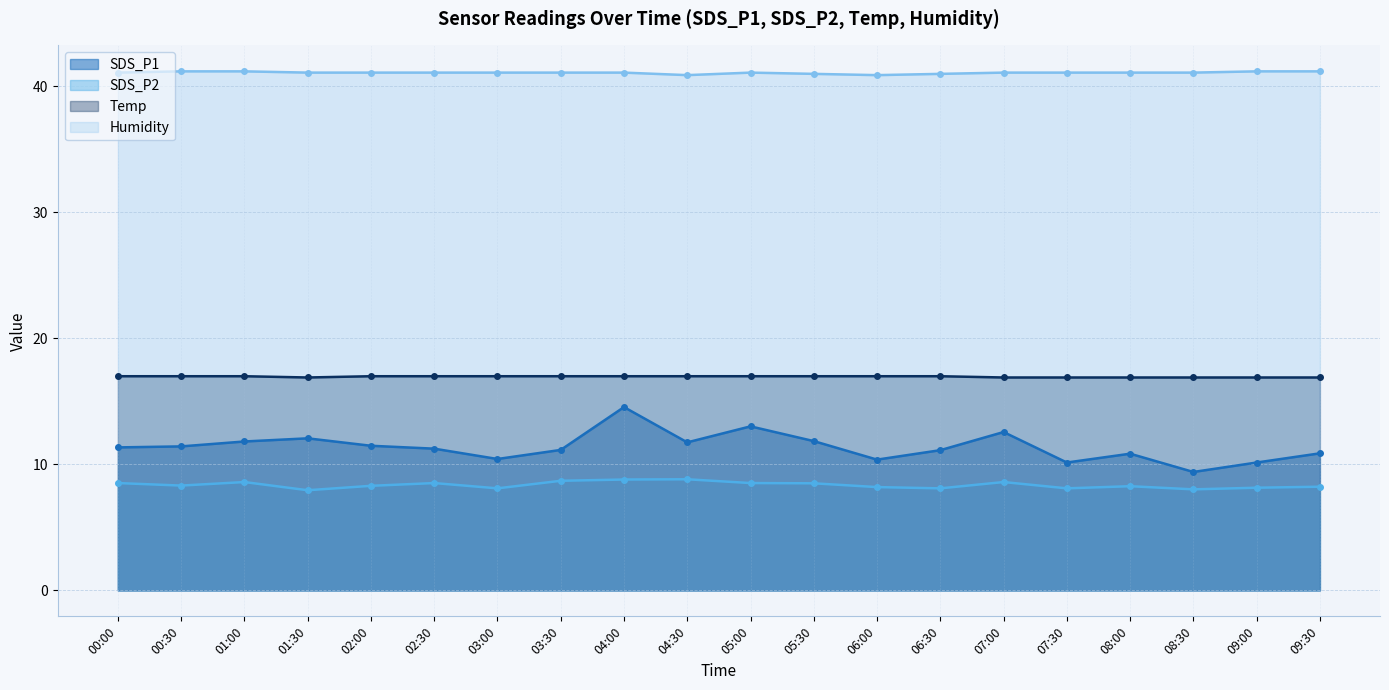

Reading right to left, transcribe all the data shown in this chart.

SDS_P1: 10.9	10.2	9.4	10.8	10.2	12.6	11.1	10.4	11.8	13.0	11.8	14.6	11.2	10.4	11.2	11.5	12.1	11.8	11.4	11.3
SDS_P2: 8.2	8.2	8.0	8.3	8.1	8.6	8.1	8.2	8.5	8.5	8.8	8.8	8.7	8.1	8.5	8.3	8.0	8.6	8.3	8.5
Temp: 16.9	16.9	16.9	16.9	16.9	16.9	17.0	17.0	17.0	17.0	17.0	17.0	17.0	17.0	17.0	17.0	16.9	17.0	17.0	17.0
Humidity: 41.2	41.2	41.1	41.1	41.1	41.1	41.0	40.9	41.0	41.1	40.9	41.1	41.1	41.1	41.1	41.1	41.1	41.2	41.2	41.1